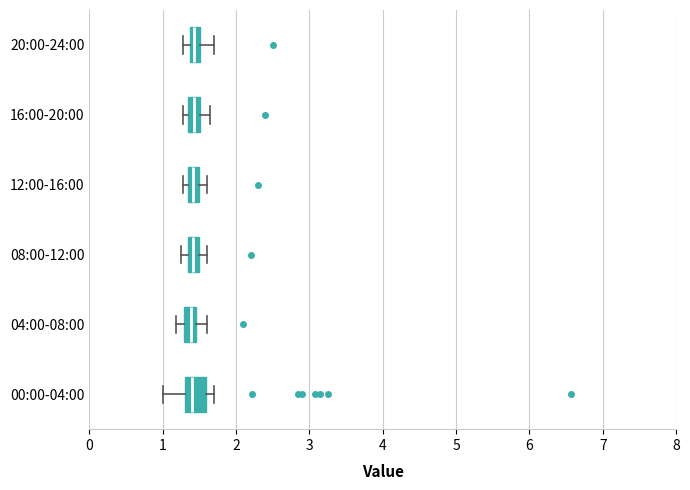

Which box is the widest, from its left edge to its right edge?

00:00-04:00